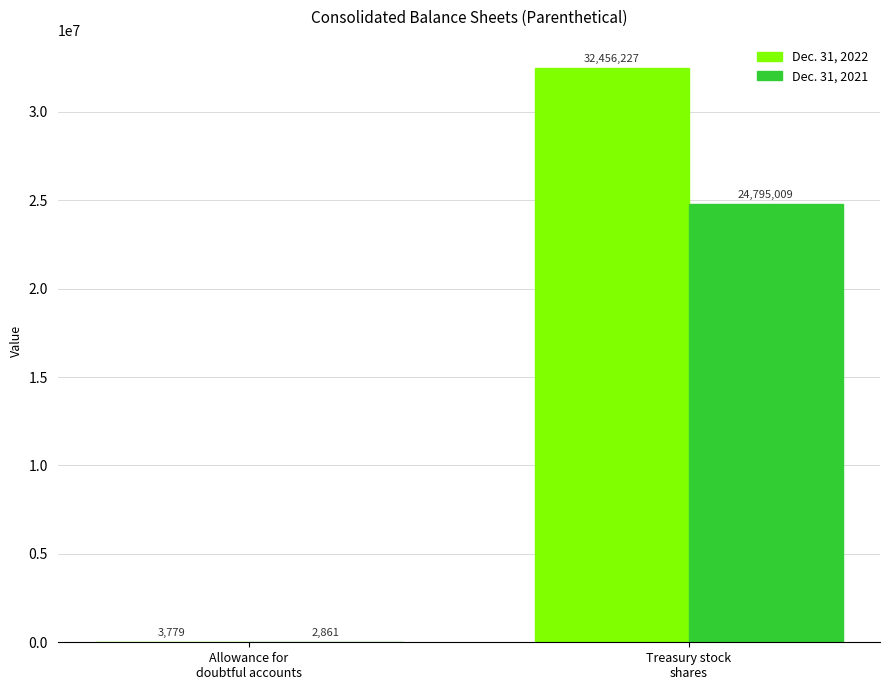

Reading left to right, what are all the values shown in this chart?

Dec. 31, 2022: Allowance for
doubtful accounts=3779	Treasury stock
shares=32456227
Dec. 31, 2021: Allowance for
doubtful accounts=2861	Treasury stock
shares=24795009